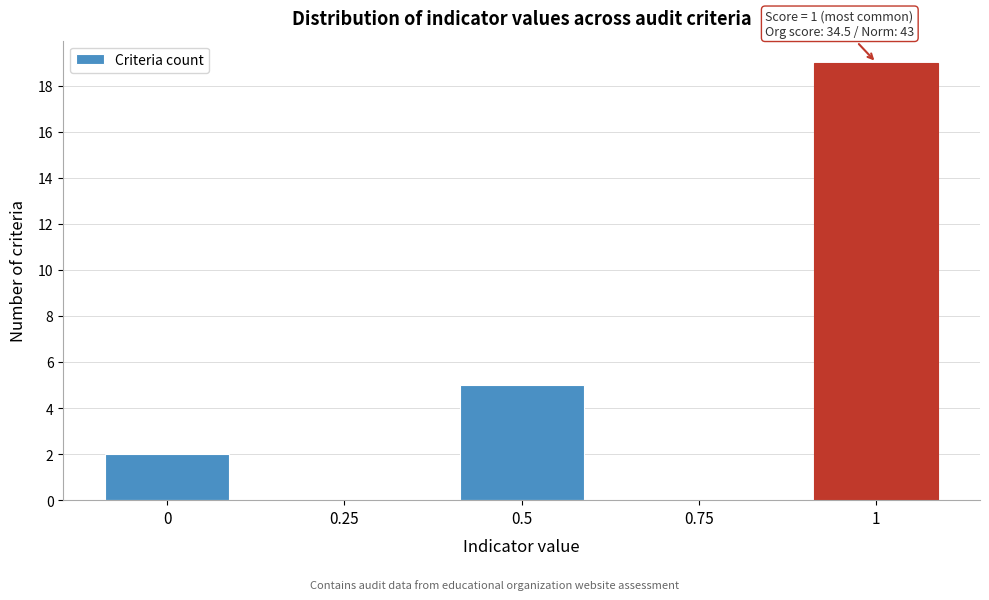

Reading right to left, transcribe all the data shown in this chart.

1=19	0.75=0	0.5=5	0.25=0	0=2